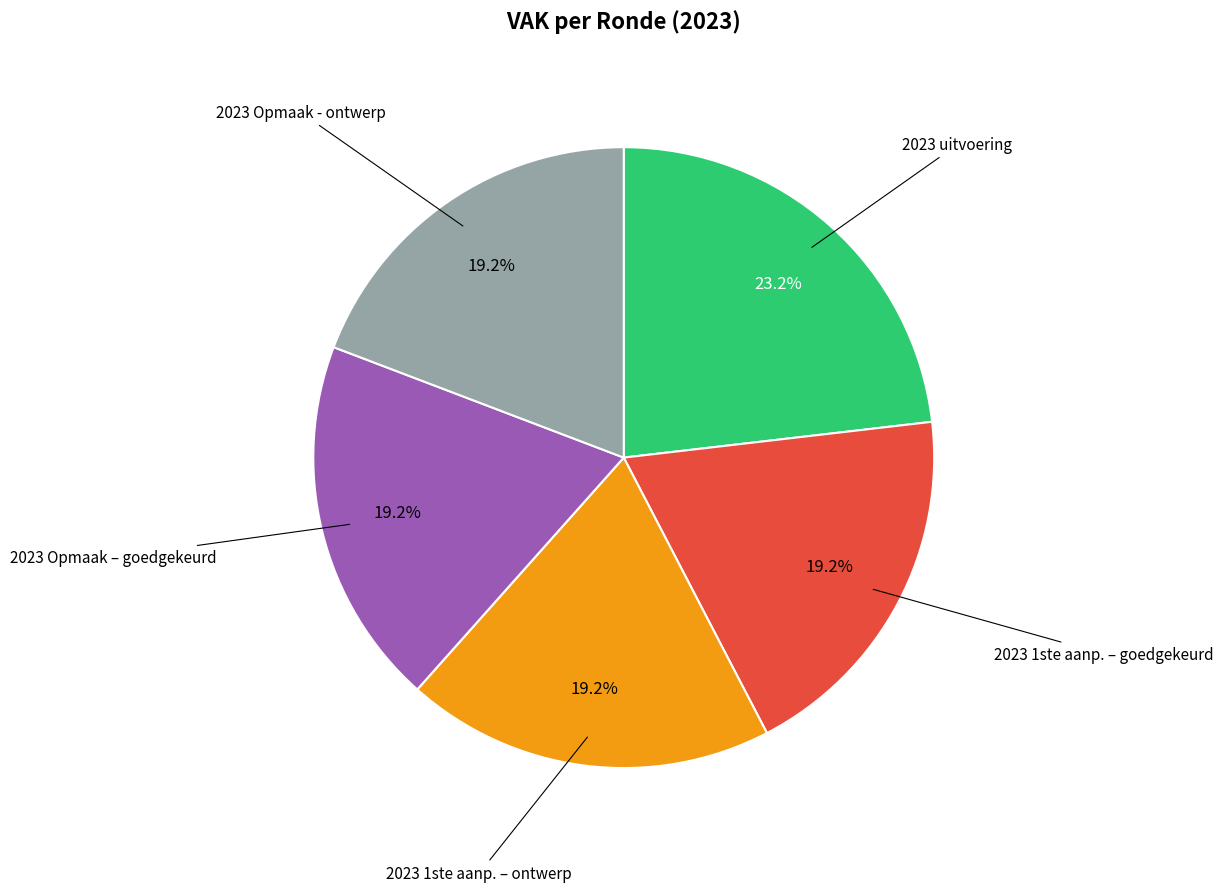

Is there a majority slice in this chart?

No